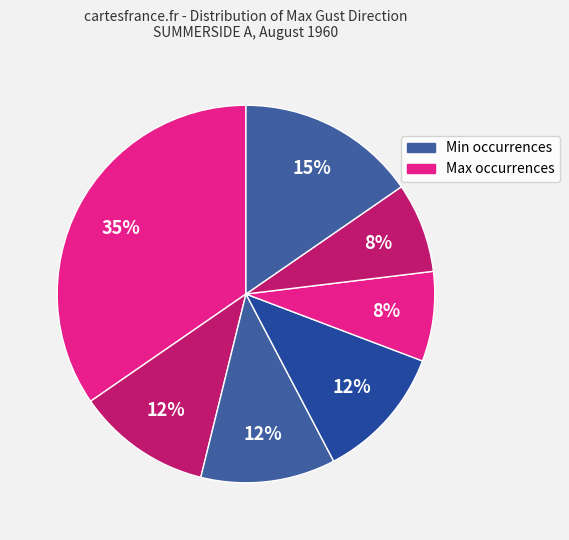

Count the number of slices in the pie.

7